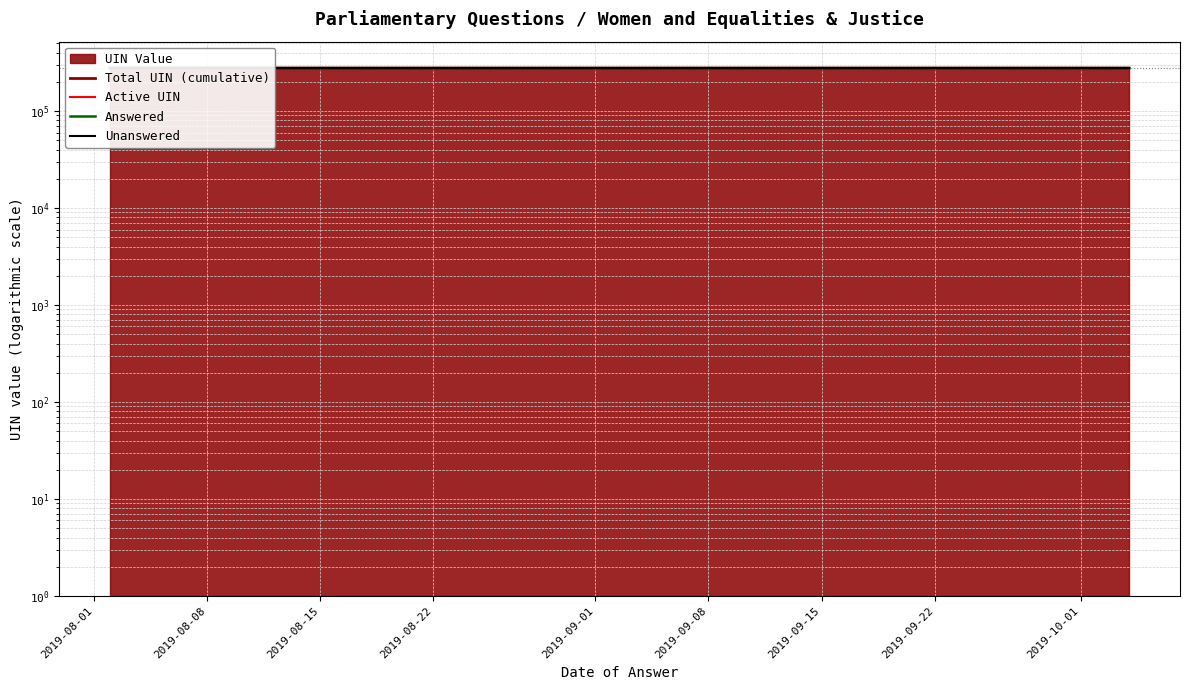

Which series changed the most between 2019-08-15 and 2019-08-22?

Total UIN (cumulative)